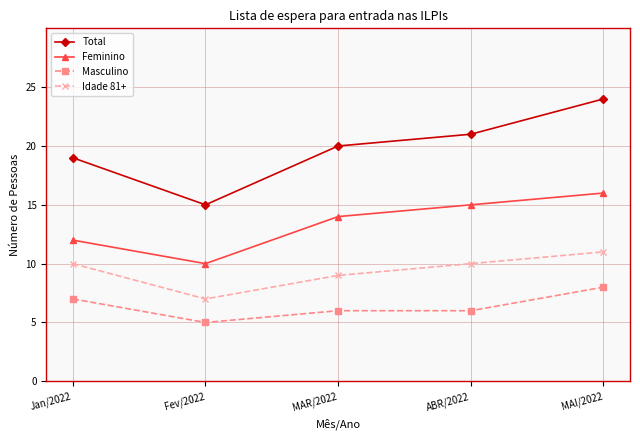

The value of Total at Jan/2022 is 12. True or false?

False